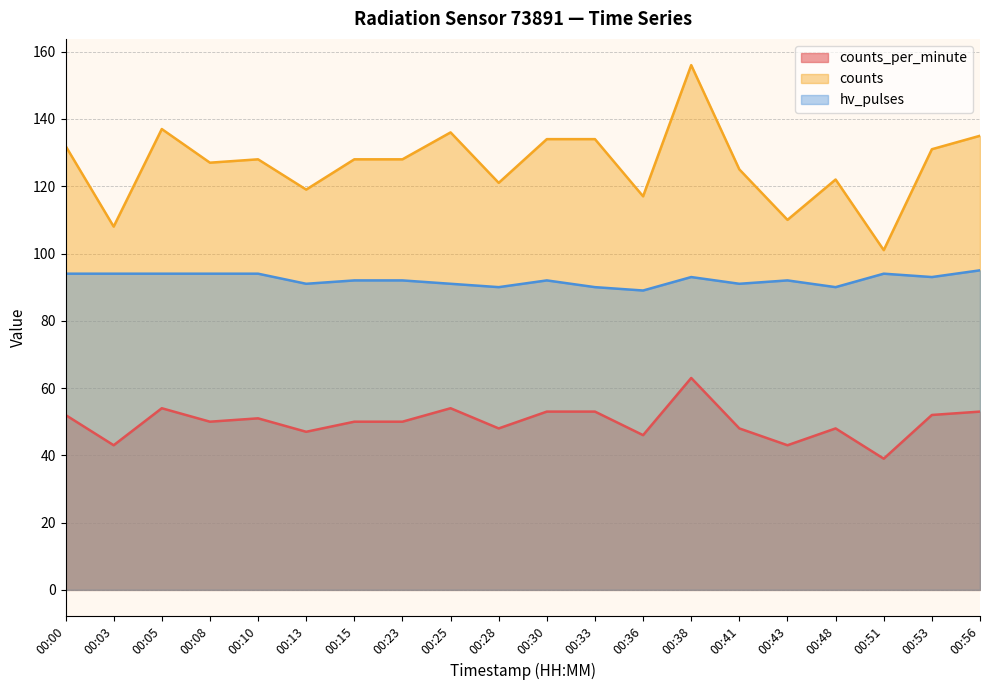

What is the average value of the counts_per_minute series?

50